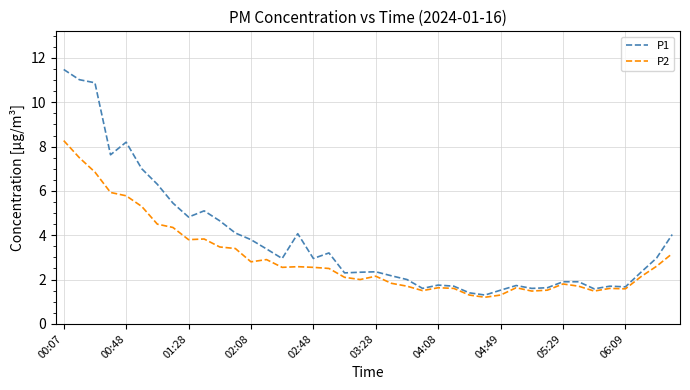

List the series in order of their overall mean, highest first.

P1, P2